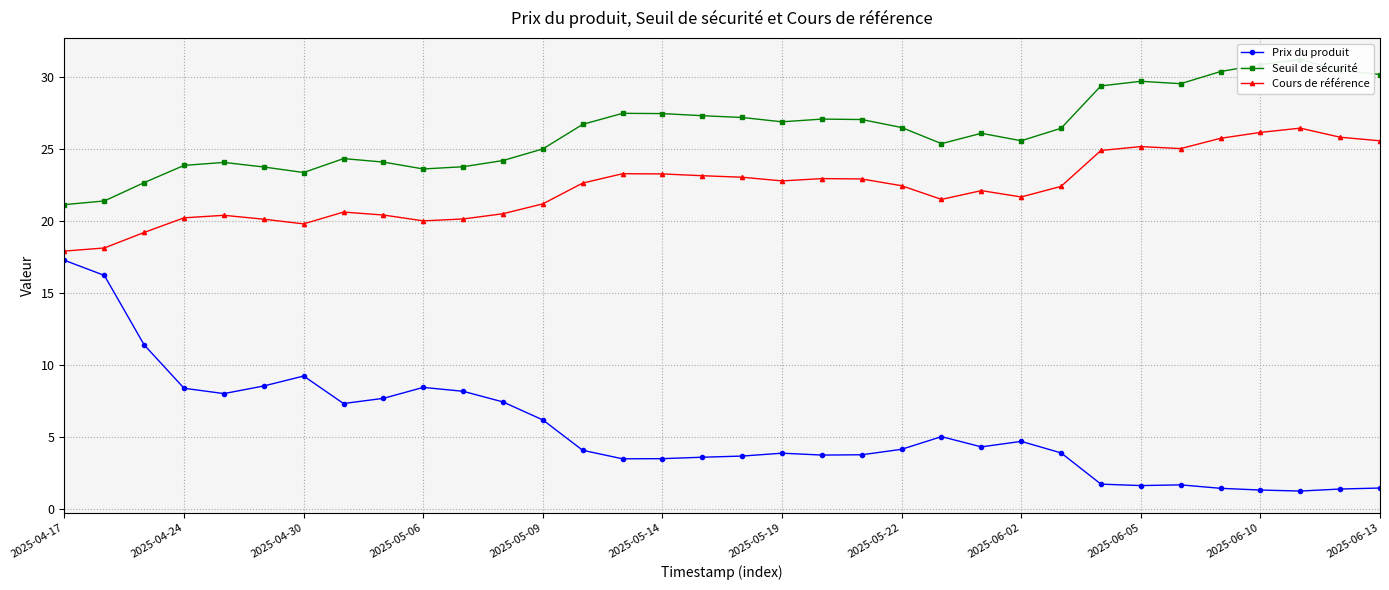

What is the highest value of the Prix du produit series?

17.3